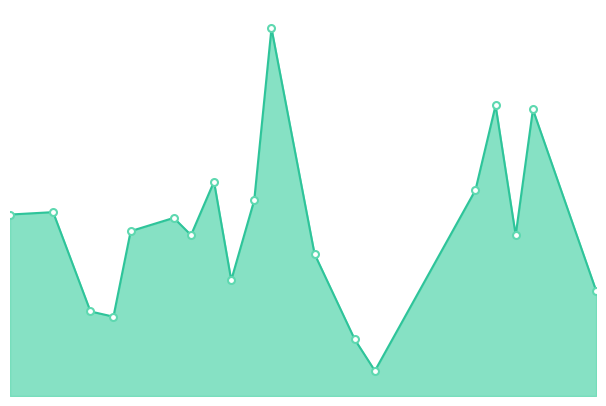

Rank the categories by value from highest to lowest.

2009-07-03, 2009-09-19, 2009-10-02, 2009-06-13, 2009-09-12, 2009-06-27, 2009-04-18, 2009-04-03, 2009-05-30, 2009-05-15, 2009-06-05, 2009-09-26, 2009-07-18, 2009-06-19, 2009-10-24, 2009-05-01, 2009-05-09, 2009-08-01, 2009-08-08